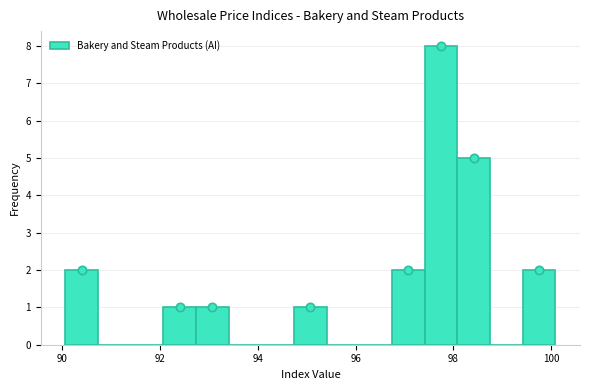

Read against the x-axis, roughly where is the centre of the tallest bar?

97.8